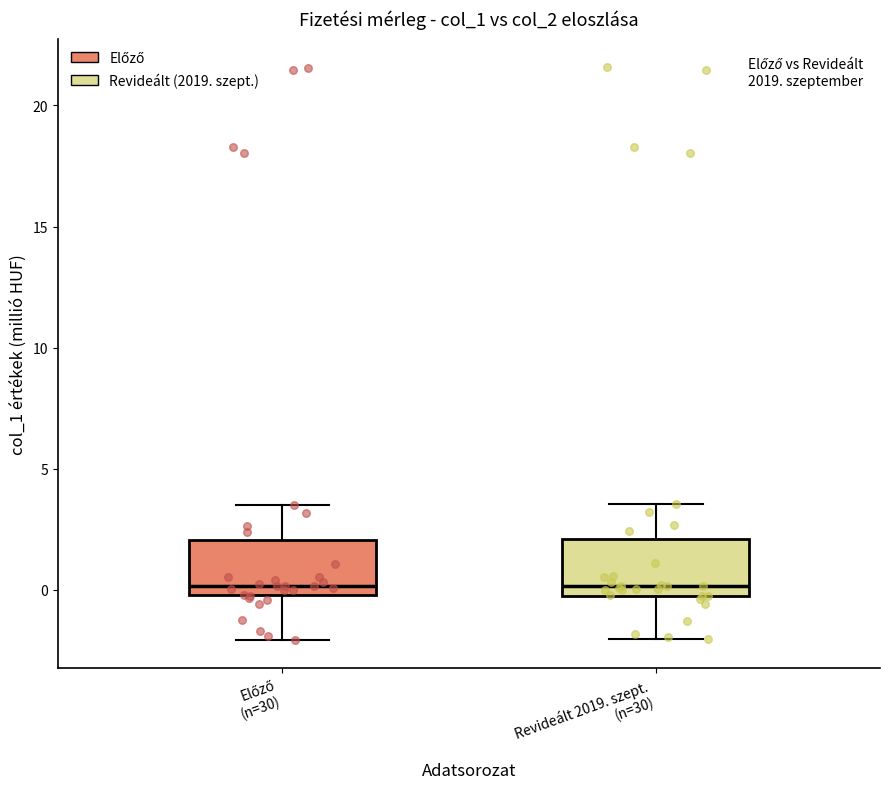

Reading left to right, transcribe this box plot: for each box, give where its median line is, the range the box spans, and where its two whiskers end, as read against the y-axis. The values are not printed on the chart, so give them approximately, as read against the axis.

Előző (n=30): median 0.0 (just above the box's lower edge), box 0.0 to 2.0, whiskers -2.0 to 3.5
Revideált 2019. szept. (n=30): median 0.0 (just above the box's lower edge), box 0.0 to 2.0, whiskers -2.0 to 3.5